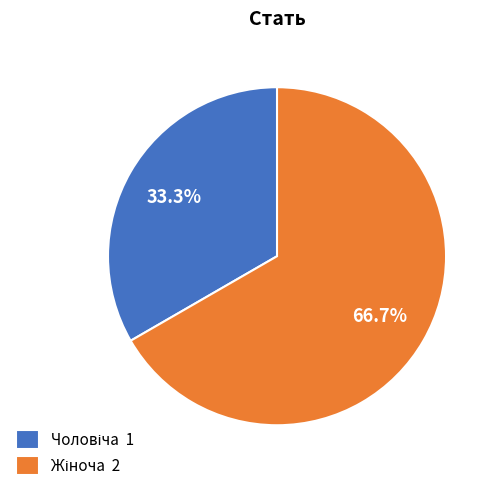

Does any single category account for the majority?

Yes